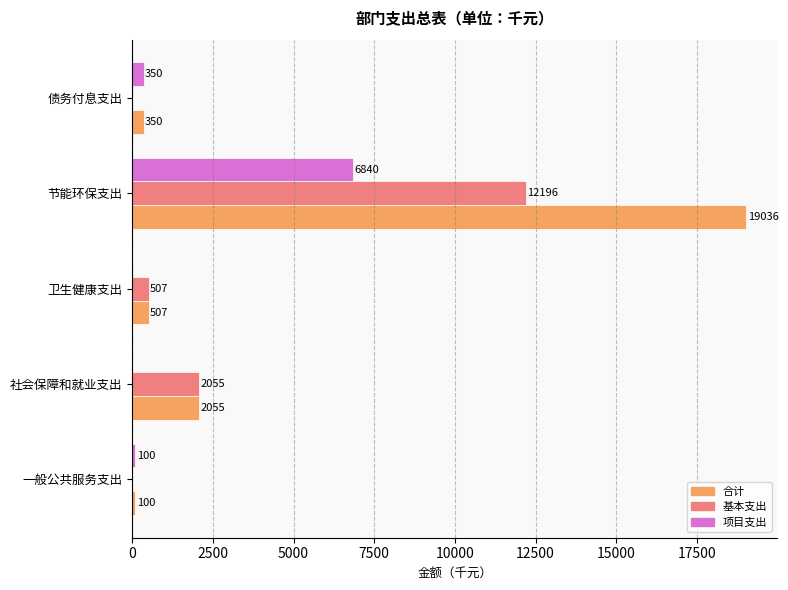

Is the value of 项目支出 at 卫生健康支出 greater than the value of 基本支出 at 节能环保支出?

No